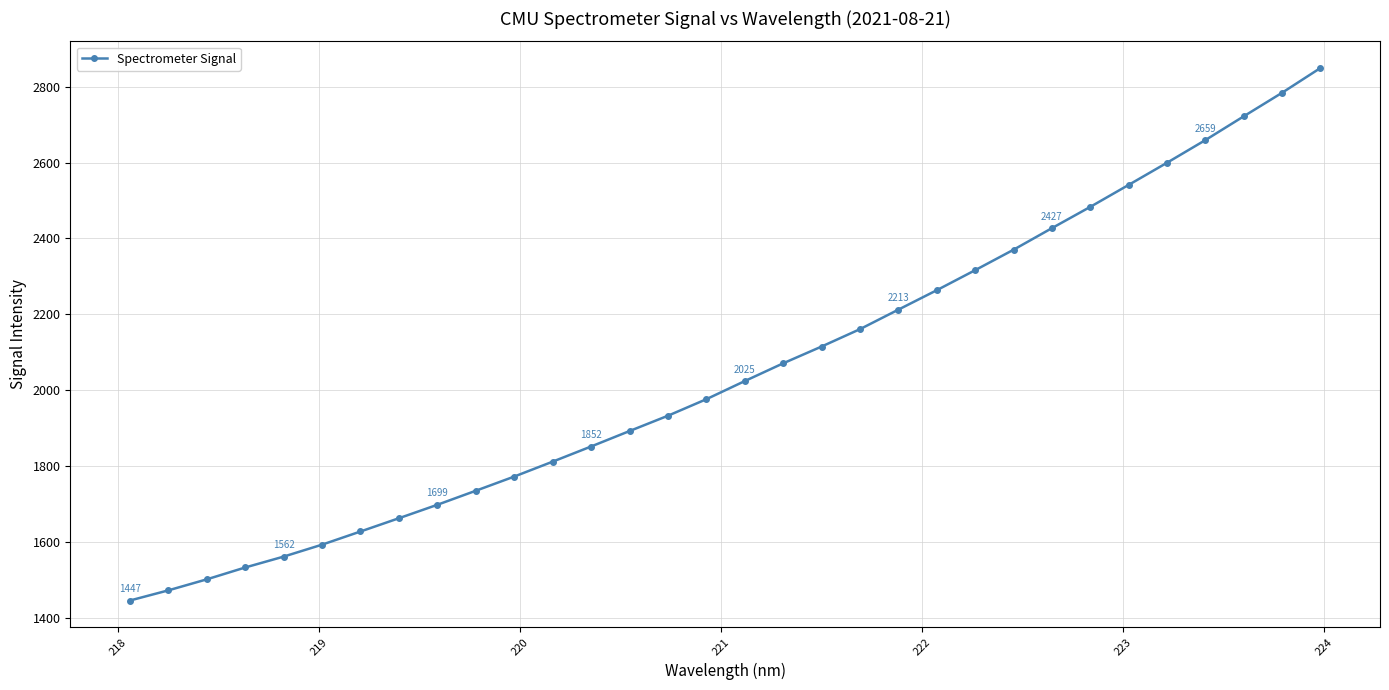

What is the value of the 11th point from the left?

1773.2